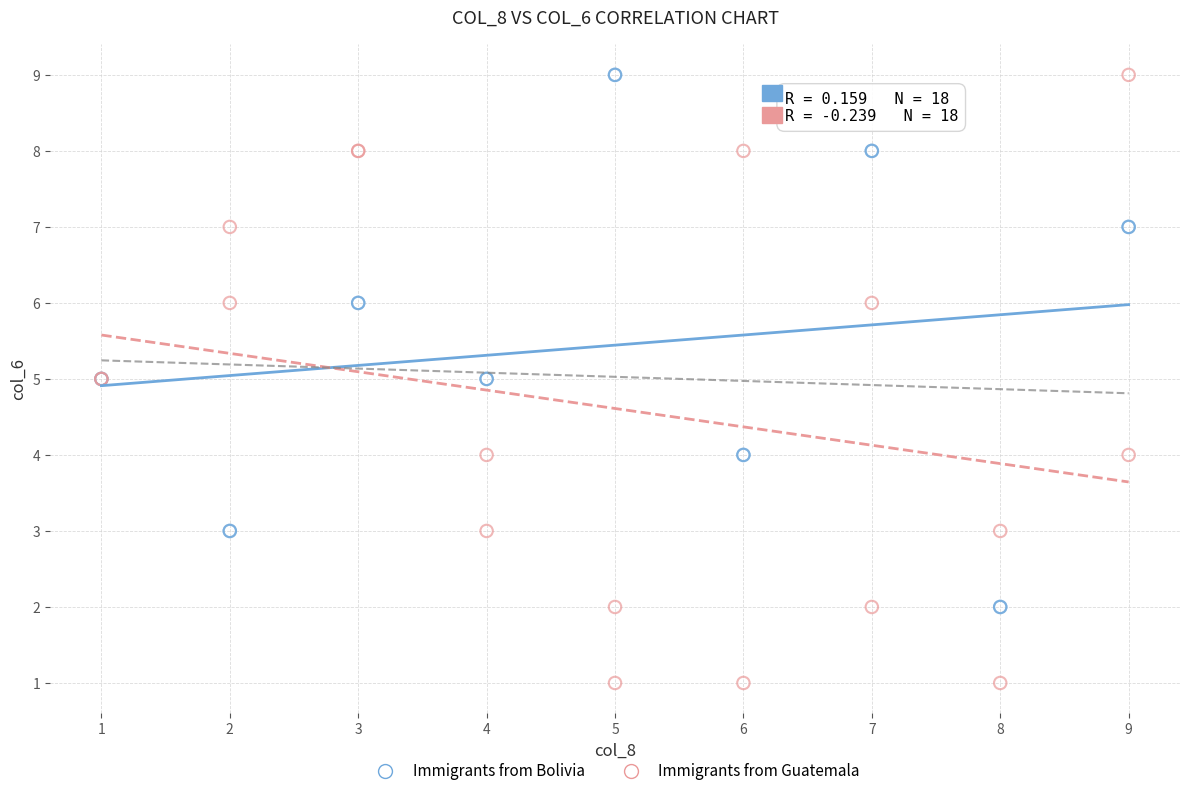

Which series reaches the minimum Y coordinate?

Immigrants from Guatemala